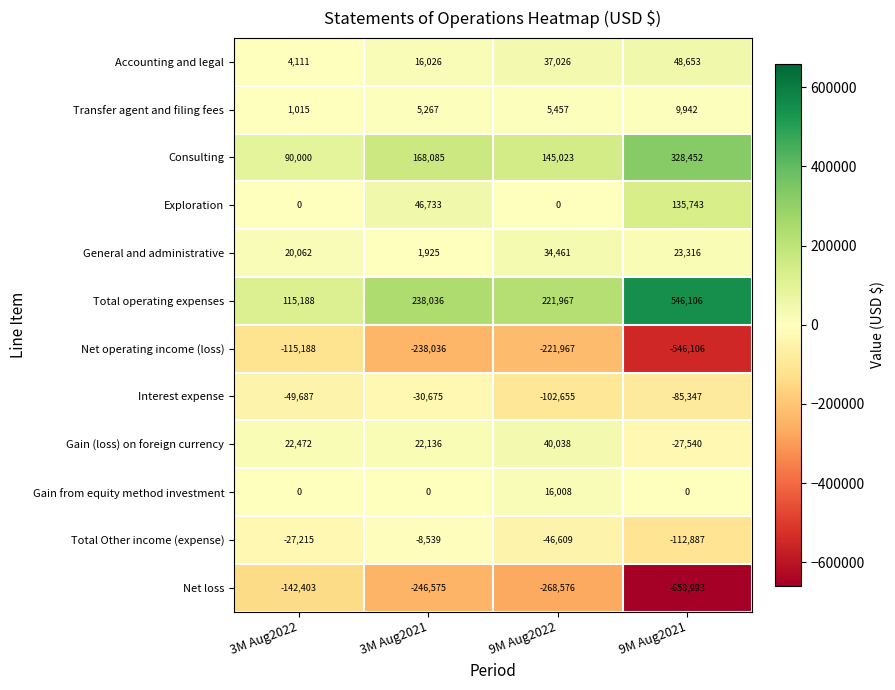

The value of Interest expense at 9M Aug2022 is -142844. True or false?

False